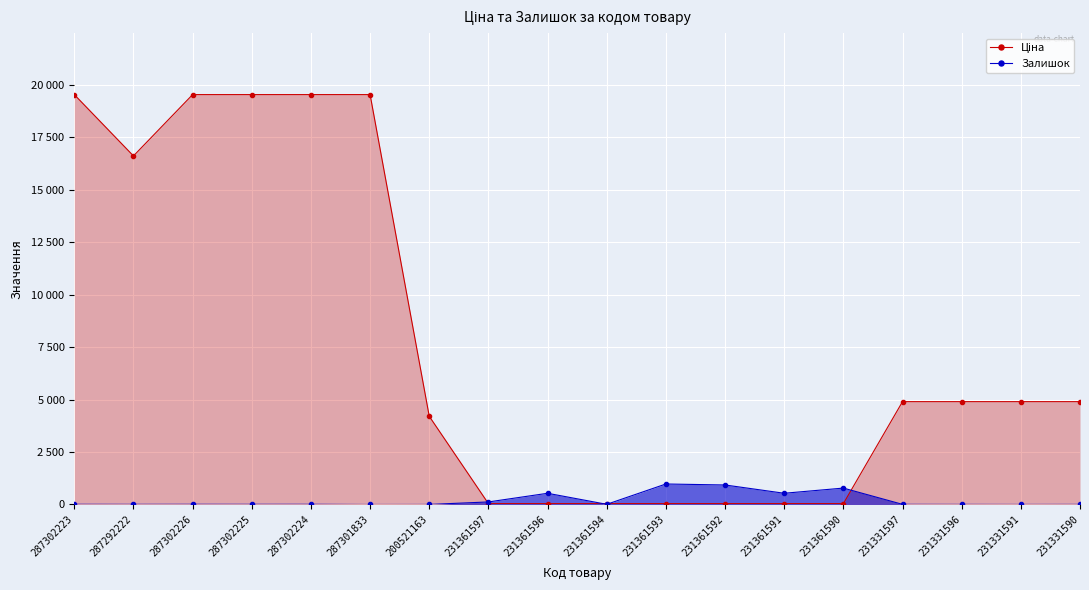

How many lines are shown in the chart?

2